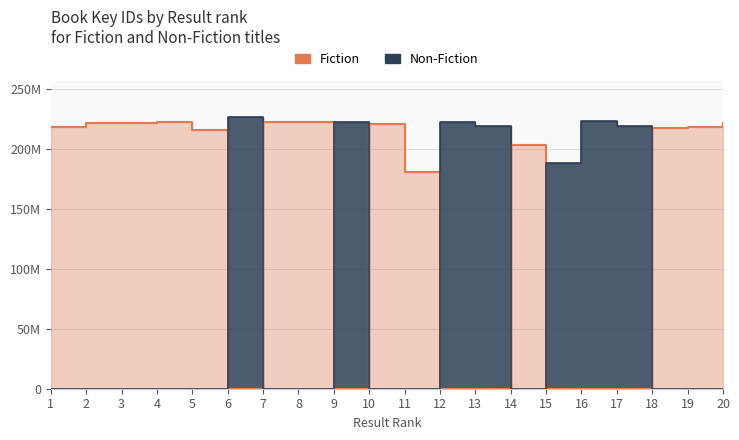

Where is the first local maximum for Non-Fiction?

6